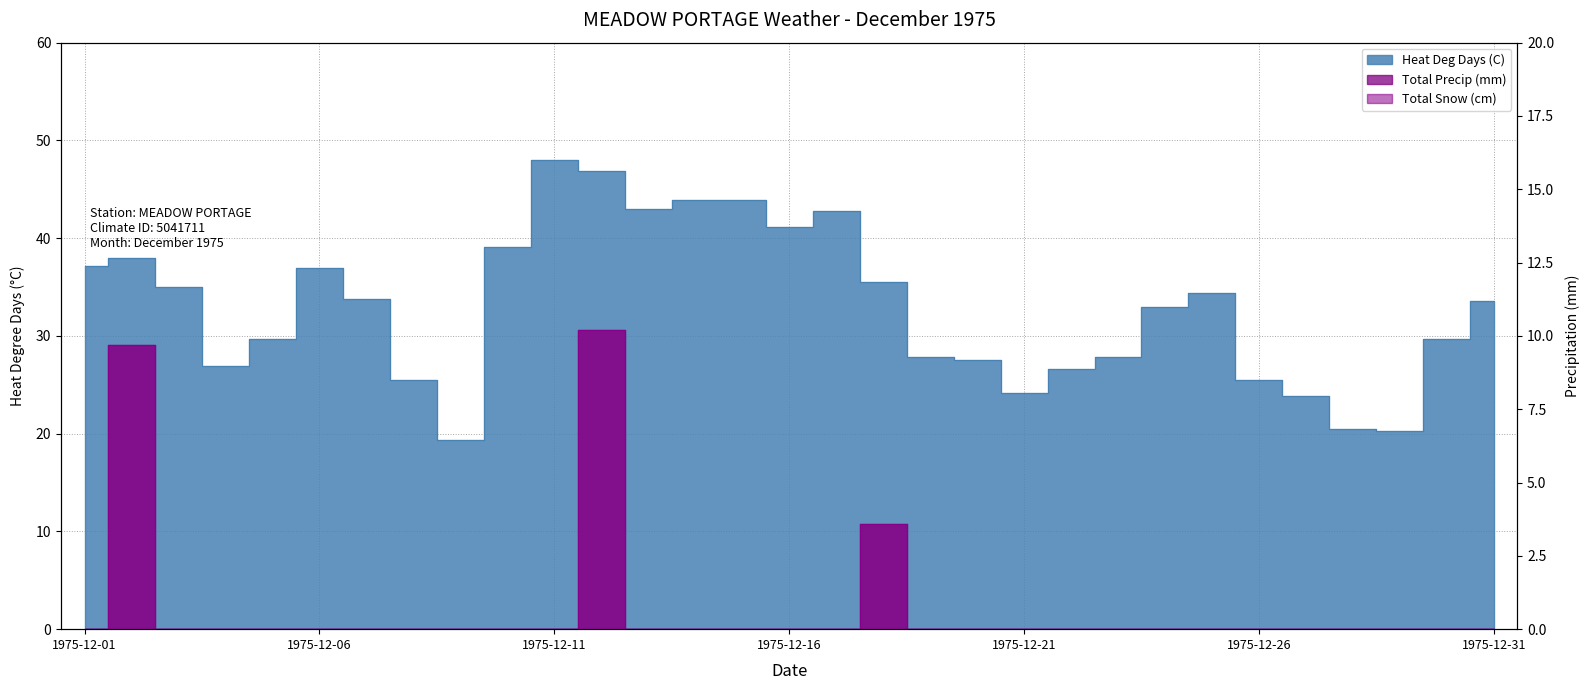

At which category does Total Snow (cm) reach its first local peak?

1975-12-02